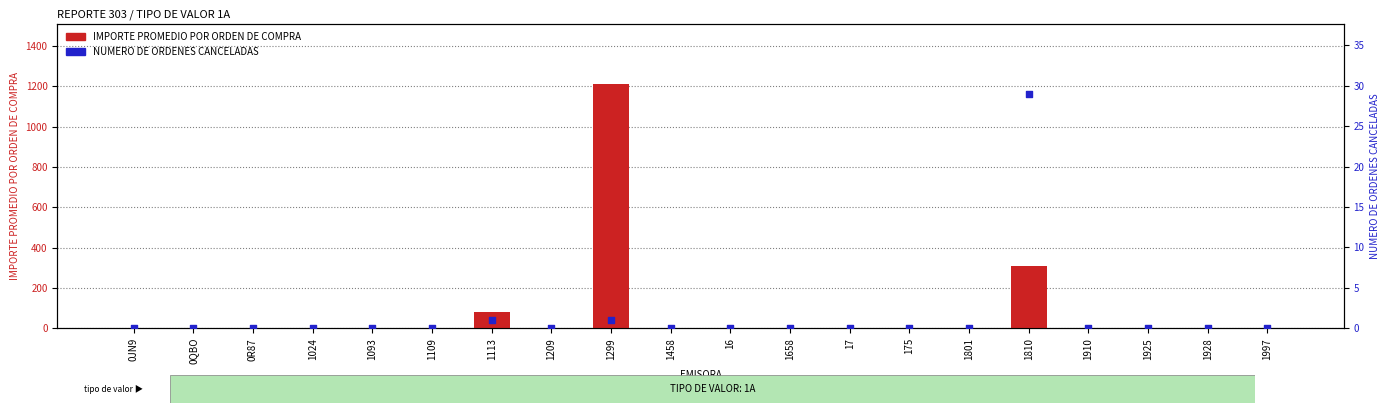

Is the value of NUMERO DE ORDENES CANCELADAS at 1458 greater than the value of IMPORTE PROMEDIO POR ORDEN DE COMPRA at 1024?

No